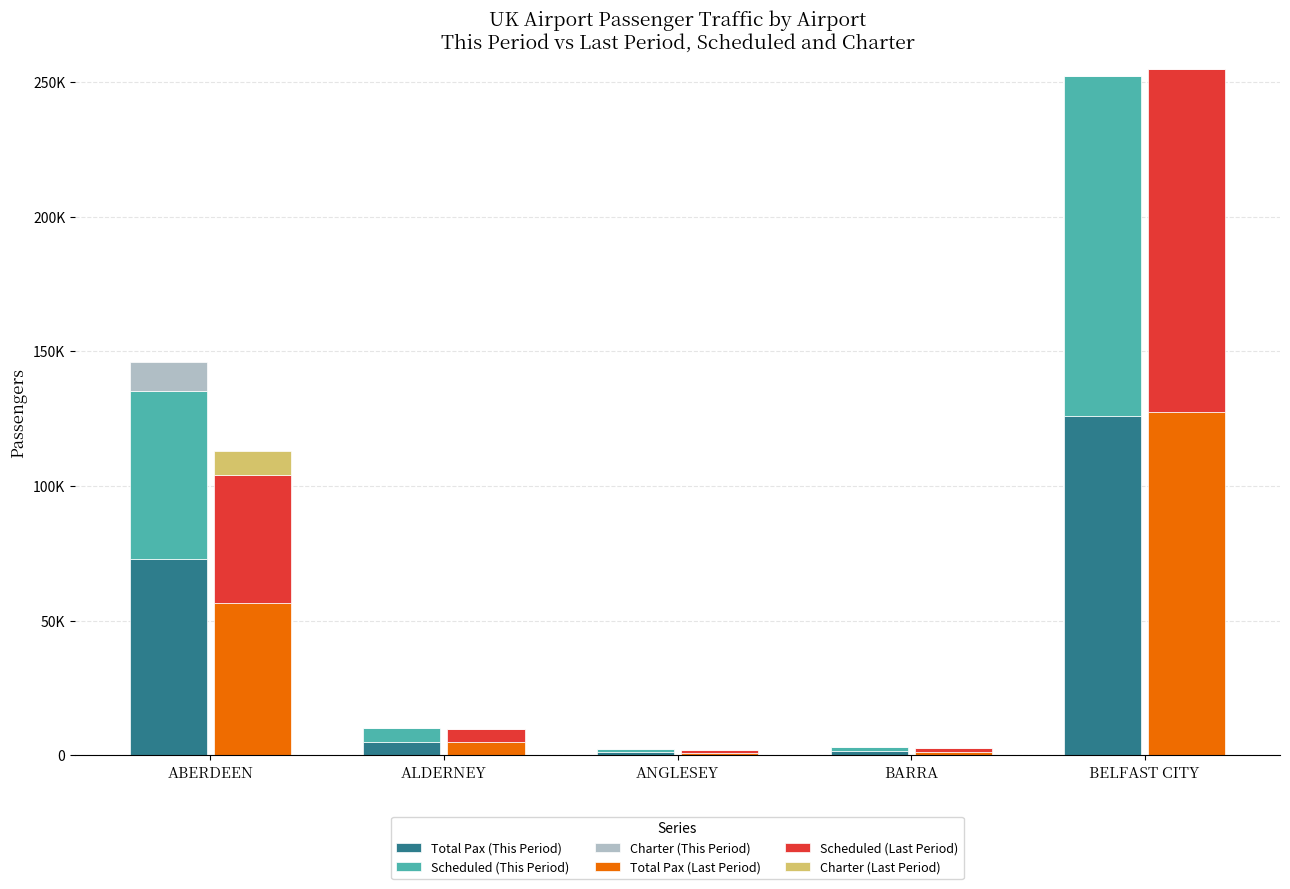

Rank the series by their maximum value, from highest to lowest.

Total Pax (Last Period), Scheduled (Last Period), Total Pax (This Period), Scheduled (This Period), Charter (This Period), Charter (Last Period)